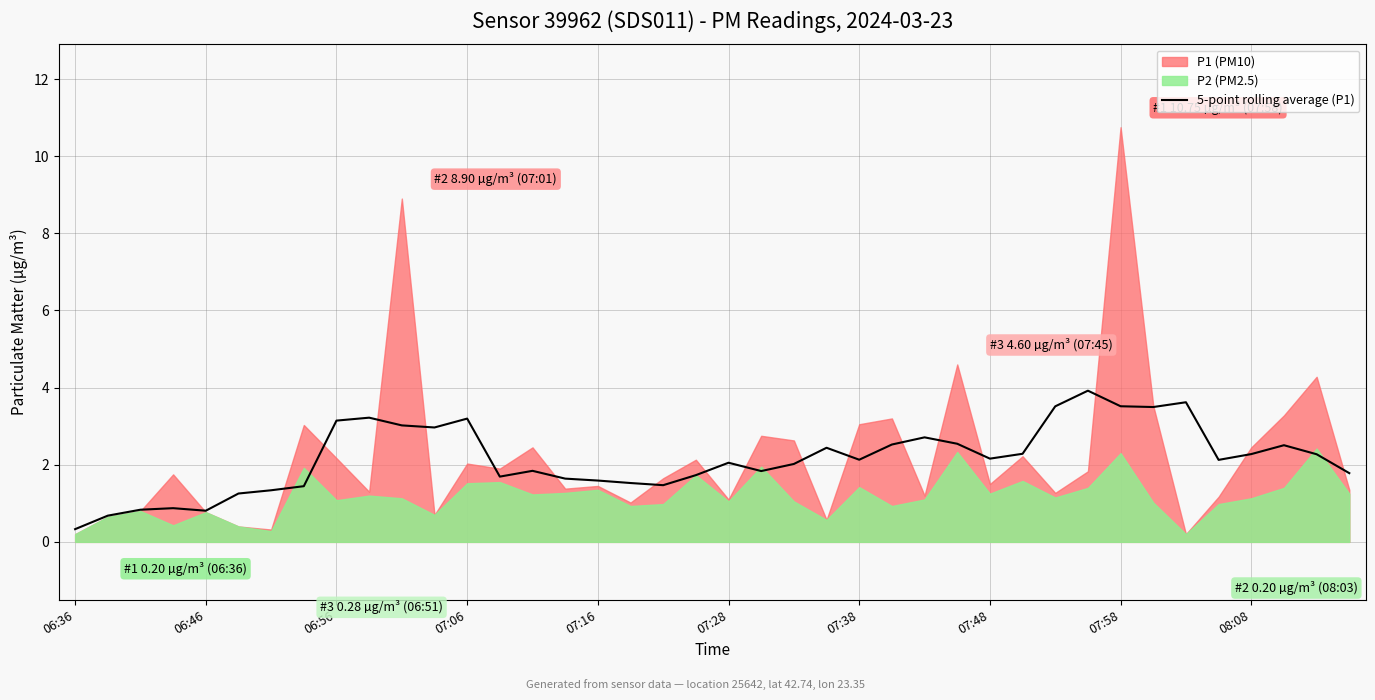

How many points are lower than both their immediate neighbors (excluding endpoints)?

9